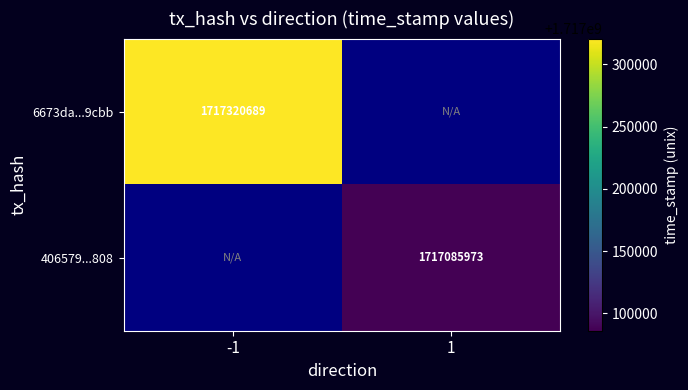

At how many categories does at least one series exceed 1717237146?

1